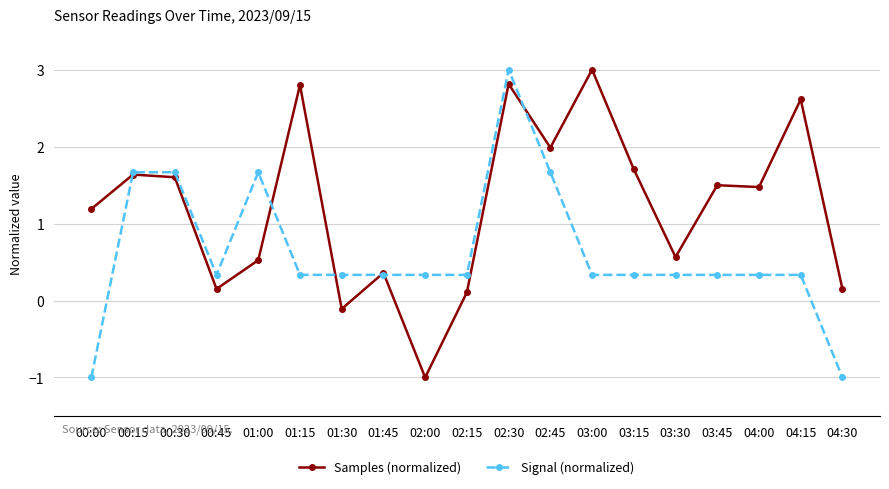

What position from the right is 04:00?

3